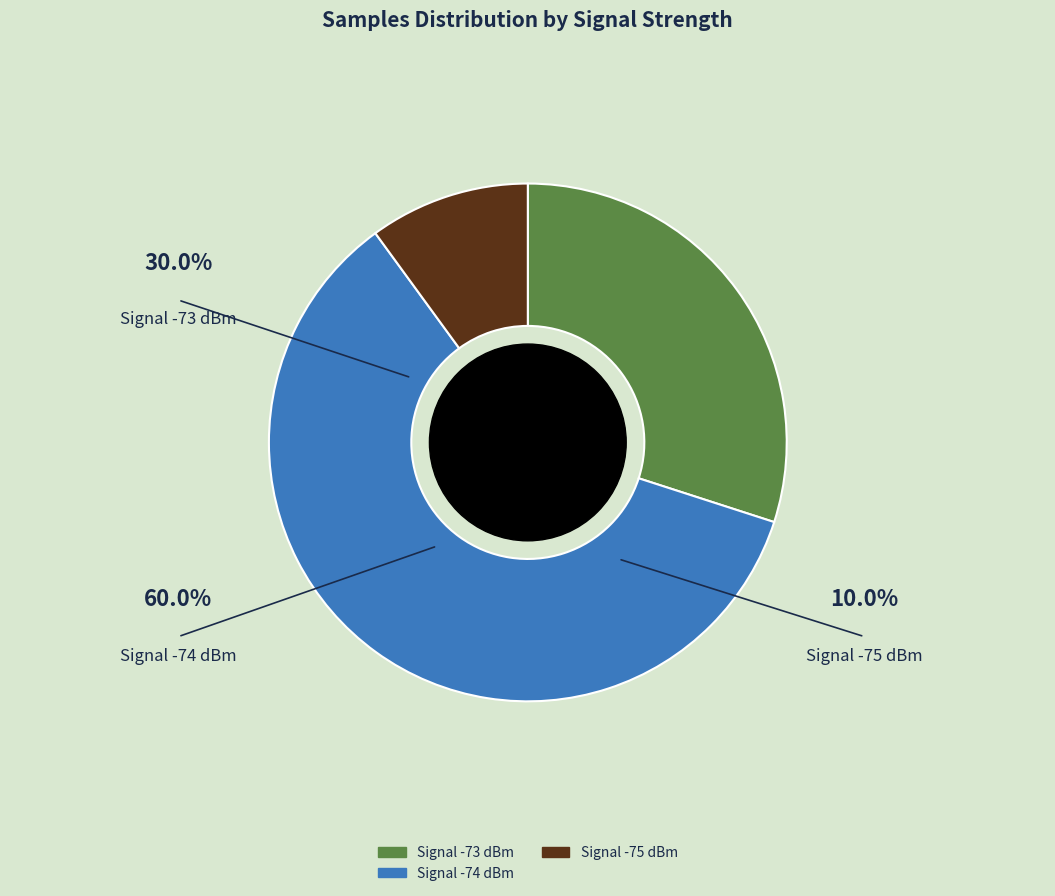

Does any single category account for the majority?

Yes